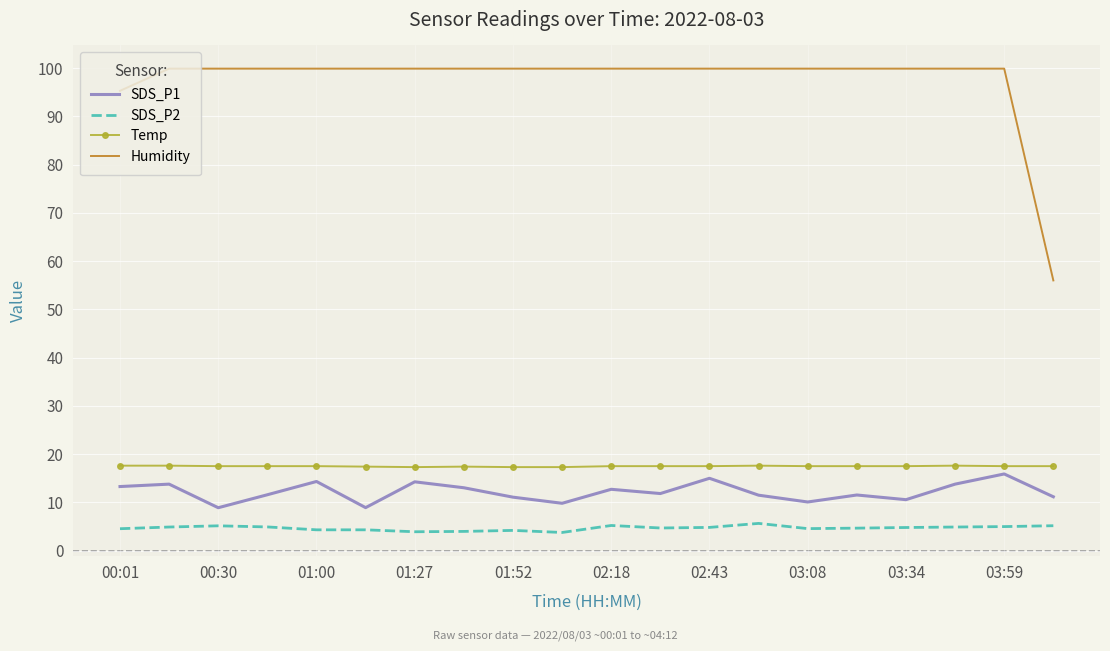

What is the difference between the maximum and minimum values in the SDS_P1 series?

7.0